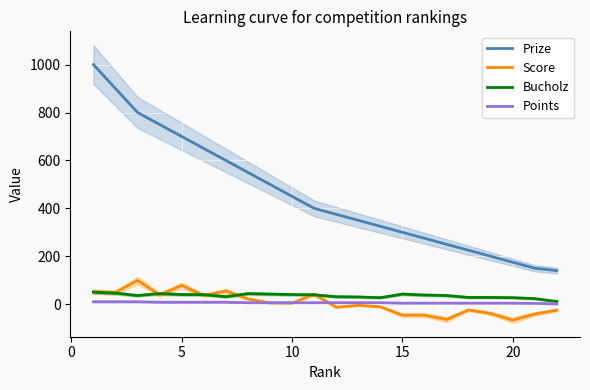

The value of Bucholz at 5 is 40. True or false?

True